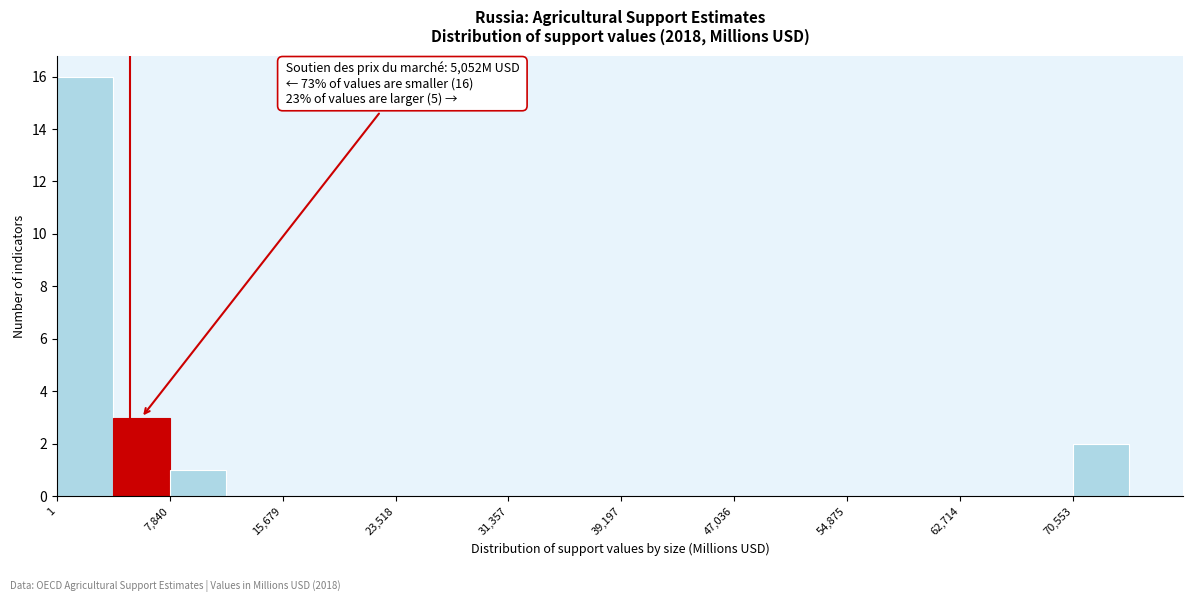

Read against the x-axis, roughly where is the centre of the tallest bar?

2000